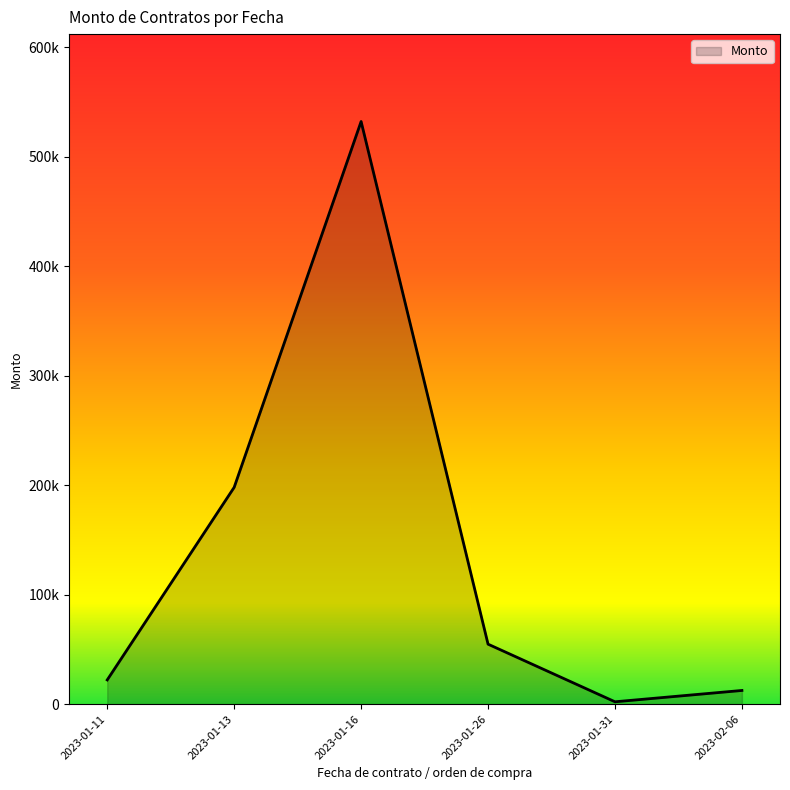

Does the chart have visible grid lines?

No